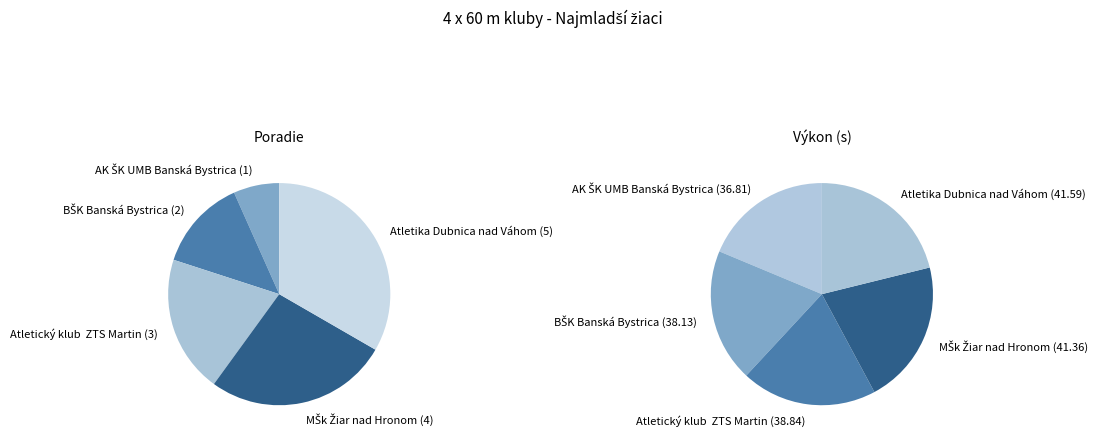

How many slices are in this pie chart?

5